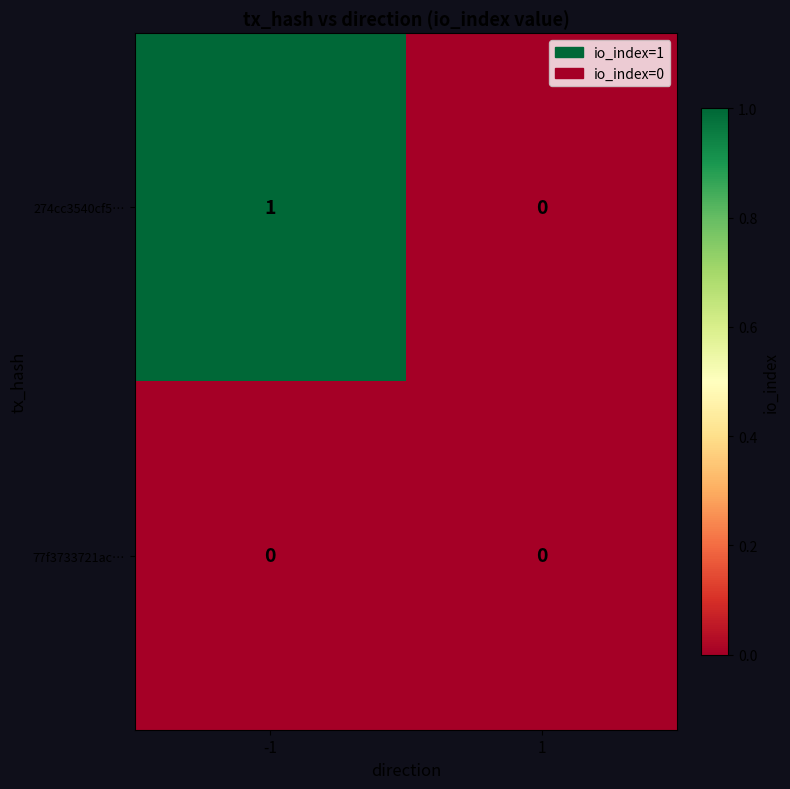

How many series are shown in this chart?

2